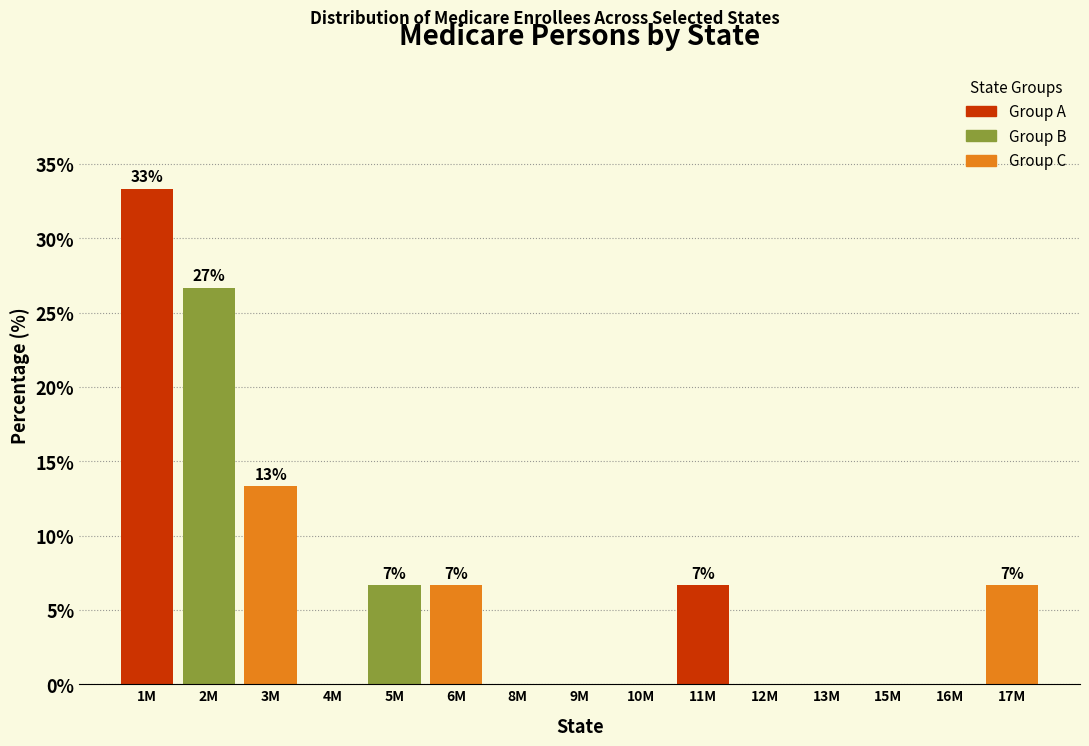

Reading left to right, list all the values displayed in this chart.

1M=33.3	2M=26.7	3M=13.3	4M=0.0	5M=6.7	6M=6.7	8M=0.0	9M=0.0	10M=0.0	11M=6.7	12M=0.0	13M=0.0	15M=0.0	16M=0.0	17M=6.7